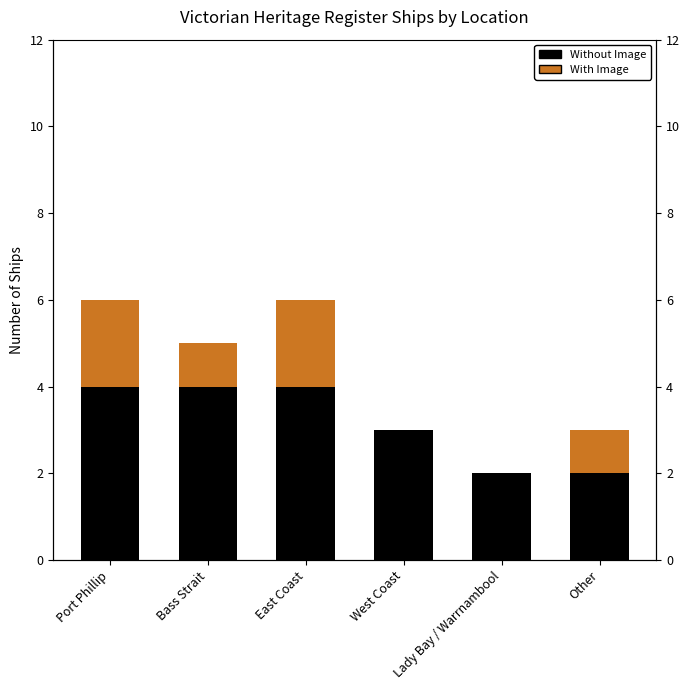

What is the value of the Without Image bar at the 5th from the left?

2